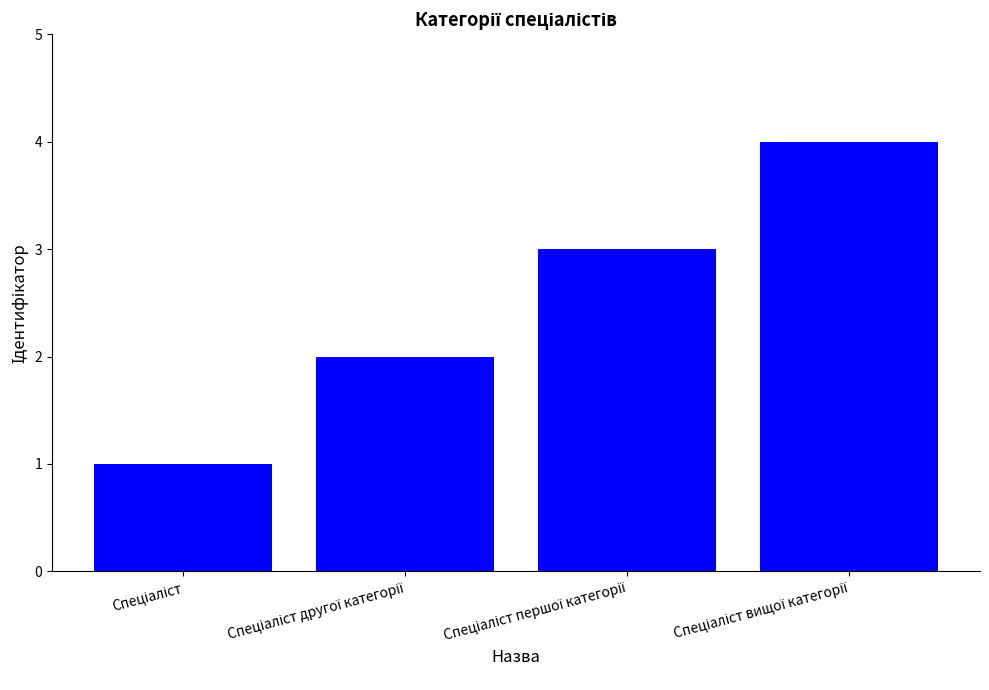

What is the value of the 4th bar from the left?

4